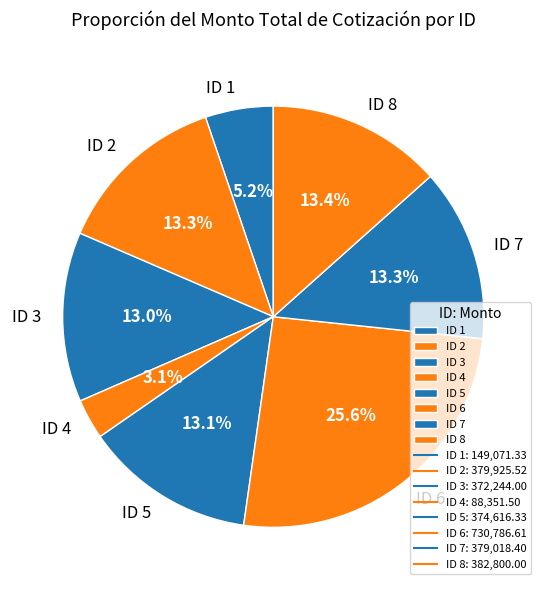

Which category has the smallest portion of the pie?

ID 4